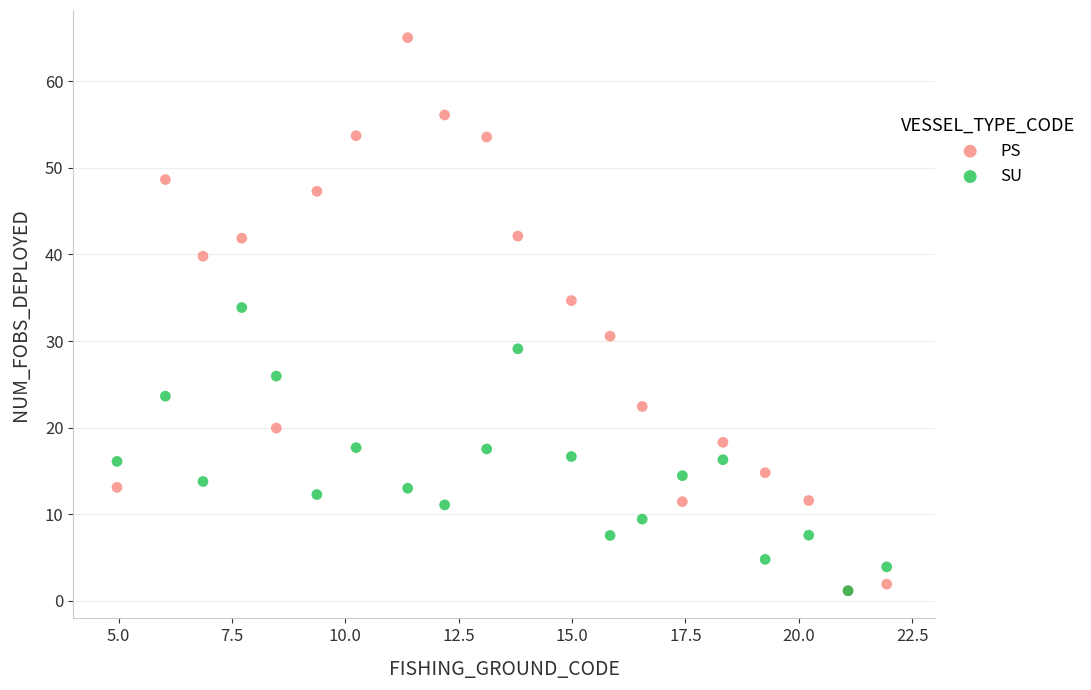

Which series has the widest spread of Y values?

PS